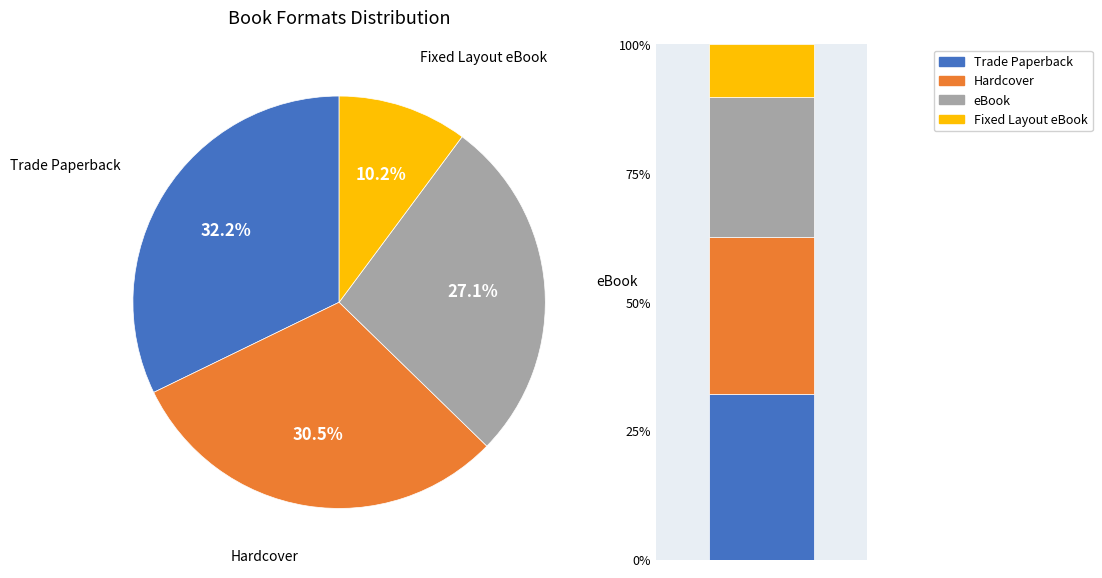

Count the number of slices in the pie.

4